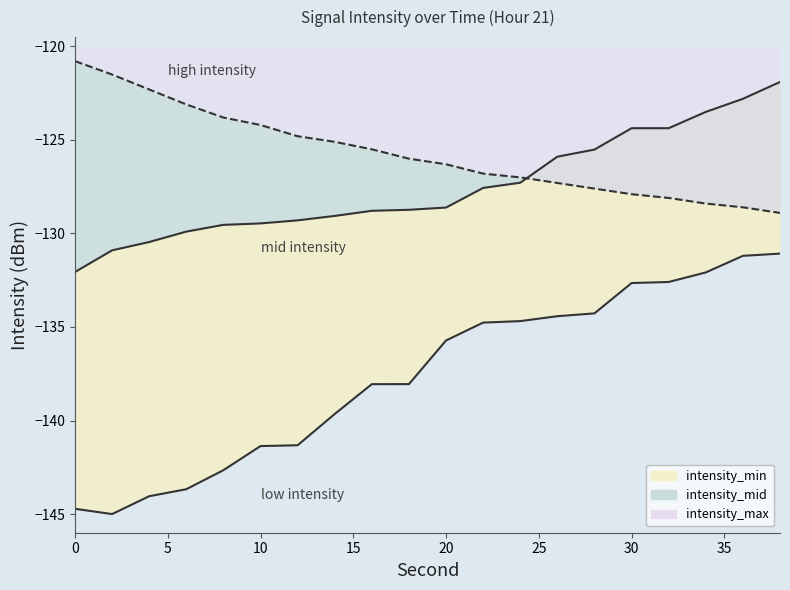

The intensity_mid series shows -58.6 at 26. True or false?

False